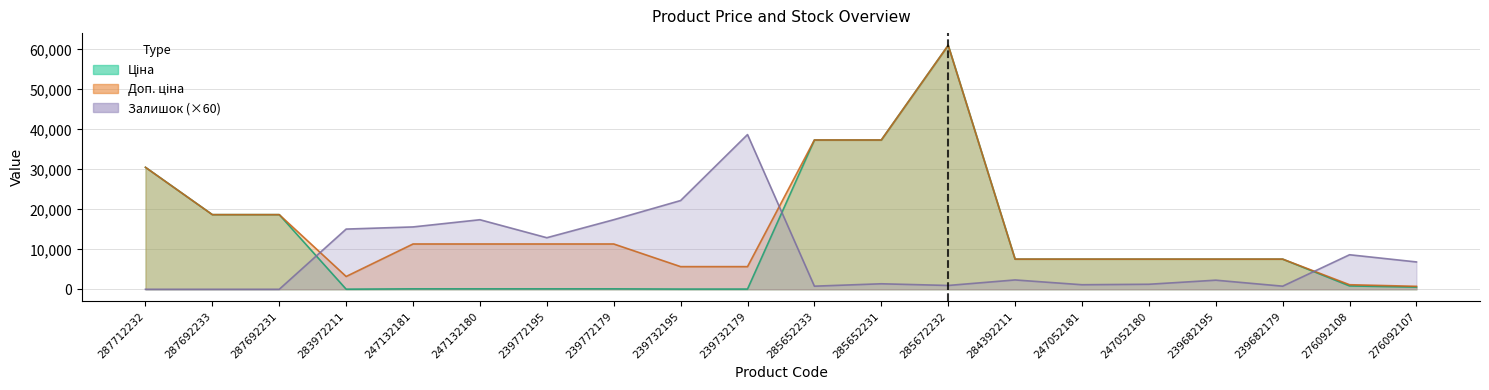

Reading right to left, extract all data points from this chart.

Ціна: 276092107=547.8	276092108=842.8	239682179=7545.9	239682195=7545.9	247052180=7545.9	247052181=7545.9	284392211=7545.9	285672232=61024.7	285652231=37343.0	285652233=37343.0	239732179=56.7	239732195=56.7	239772179=113.3	239772195=113.3	247132180=113.3	247132181=113.3	283972211=32.0	287692231=18671.5	287692233=18671.5	287712232=30512.3
Доп. ціна: 276092107=742.0	276092108=1142.1	239682179=7545.9	239682195=7545.9	247052180=7545.9	247052181=7545.9	284392211=7545.9	285672232=61024.7	285652231=37343.0	285652233=37343.0	239732179=5667.0	239732195=5667.0	239772179=11334.0	239772195=11334.0	247132180=11334.0	247132181=11334.0	283972211=3205.0	287692231=18671.5	287692233=18671.5	287712232=30512.3
Залишок: 276092107=6840.0	276092108=8640.0	239682179=780.0	239682195=2280.0	247052180=1260.0	247052181=1140.0	284392211=2340.0	285672232=960.0	285652231=1380.0	285652233=780.0	239732179=38700.0	239732195=22200.0	239772179=17400.0	239772195=12900.0	247132180=17400.0	247132181=15600.0	283972211=15060.0	287692231=0.0	287692233=0.0	287712232=0.0